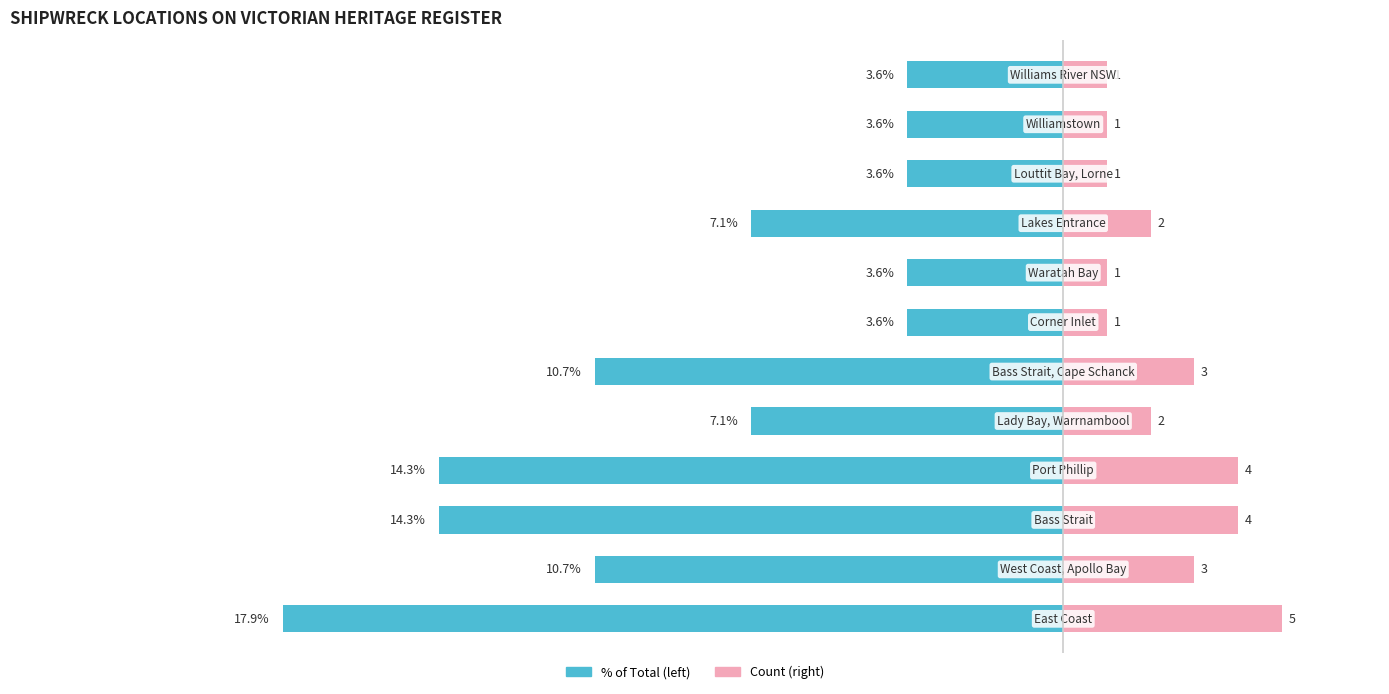

Does the chart contain stacked bars?

No